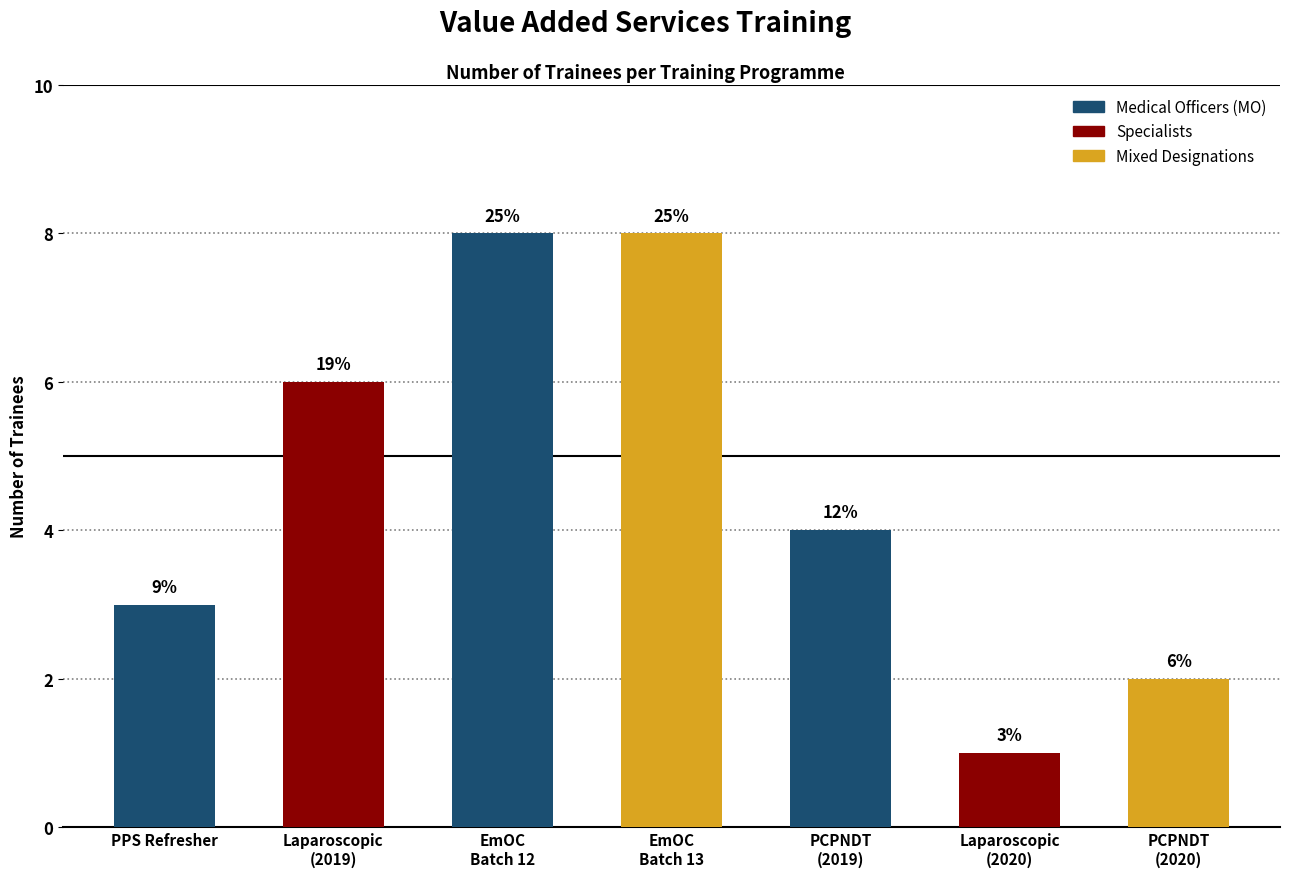

Does the chart contain any negative values?

No